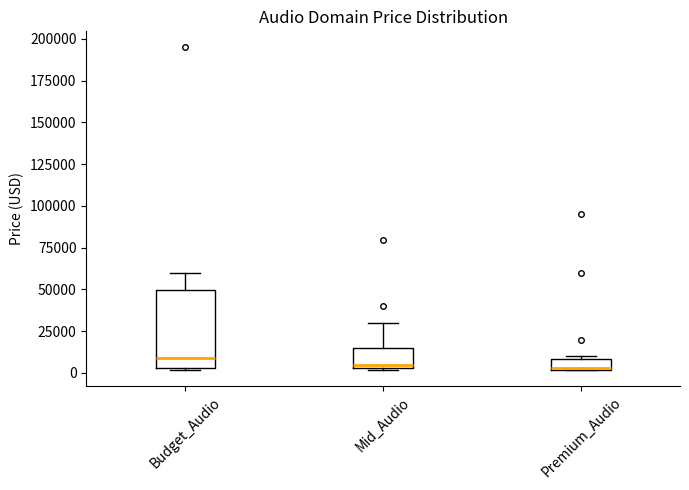

Where is the upper edge of the box for Budget_Audio on the y-axis? The values are not printed on the chart, so give them approximately, as read against the axis.

50000